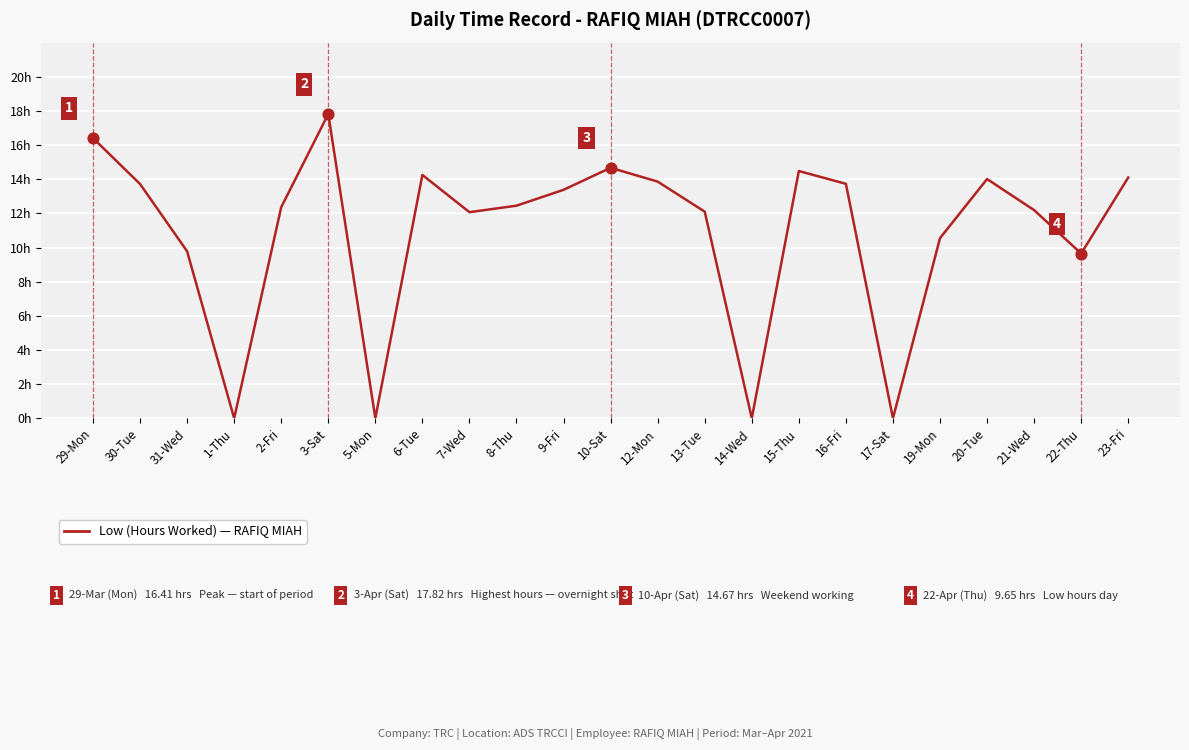

Is this an area chart (filled region under the line)?

No